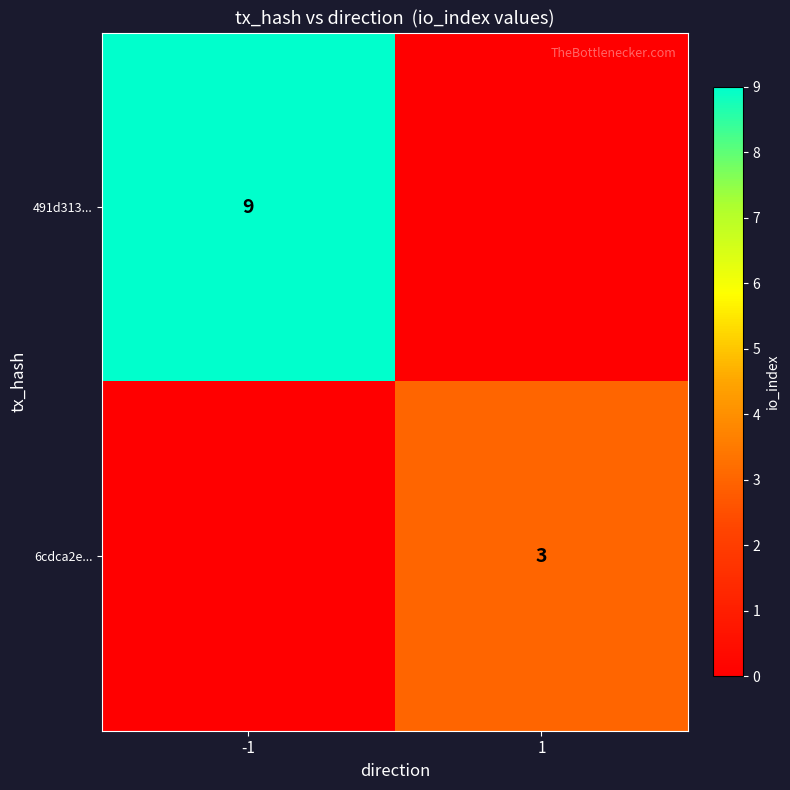

True or false: 491d313... has a value of 9 at -1.

True